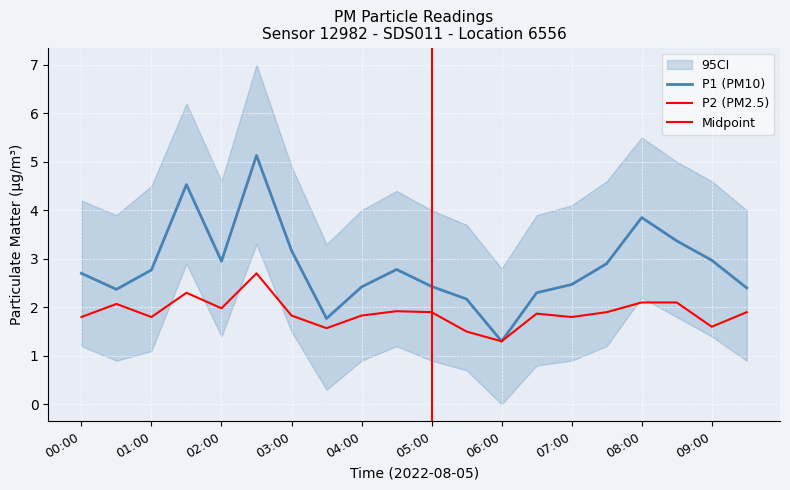

What is the sum of all P1 values?

56.8